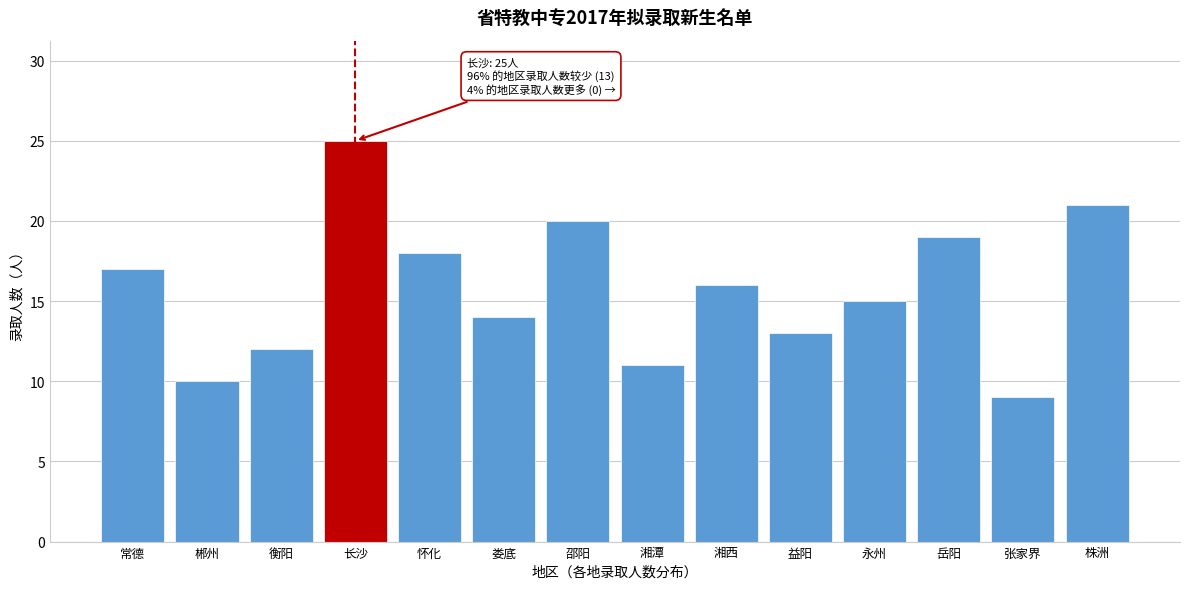

Reading right to left, list all the values displayed in this chart.

株洲=21	张家界=9	岳阳=19	永州=15	益阳=13	湘西=16	湘潭=11	邵阳=20	娄底=14	怀化=18	长沙=25	衡阳=12	郴州=10	常德=17